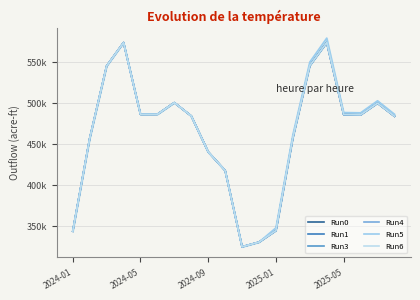

What are all the series names shown in the legend?

Run0, Run1, Run3, Run4, Run5, Run6